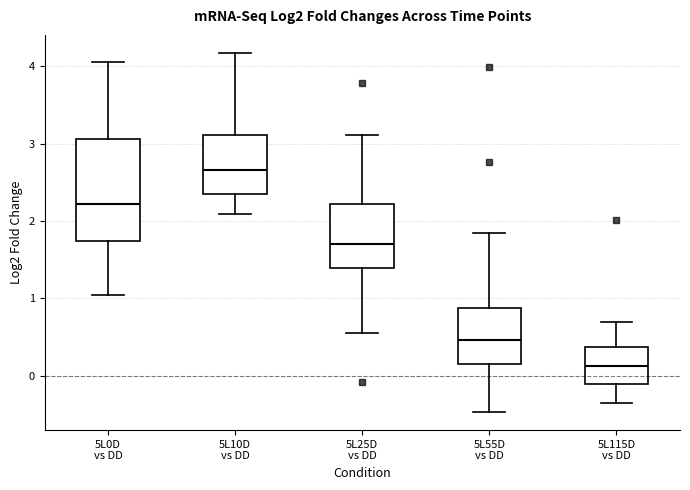

Which box's median line is the lowest?

5L115D vs DD